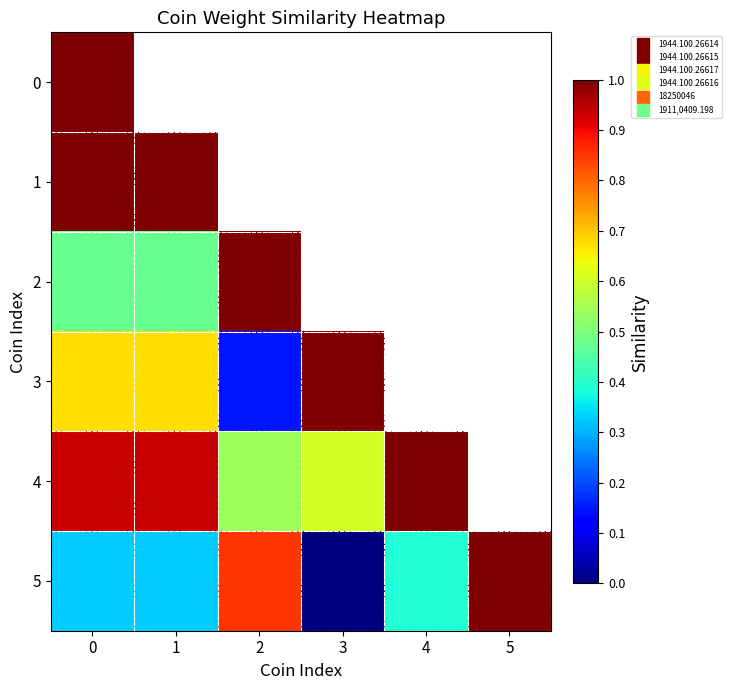

Is it true that 3 equals 0.1 at 2?

True